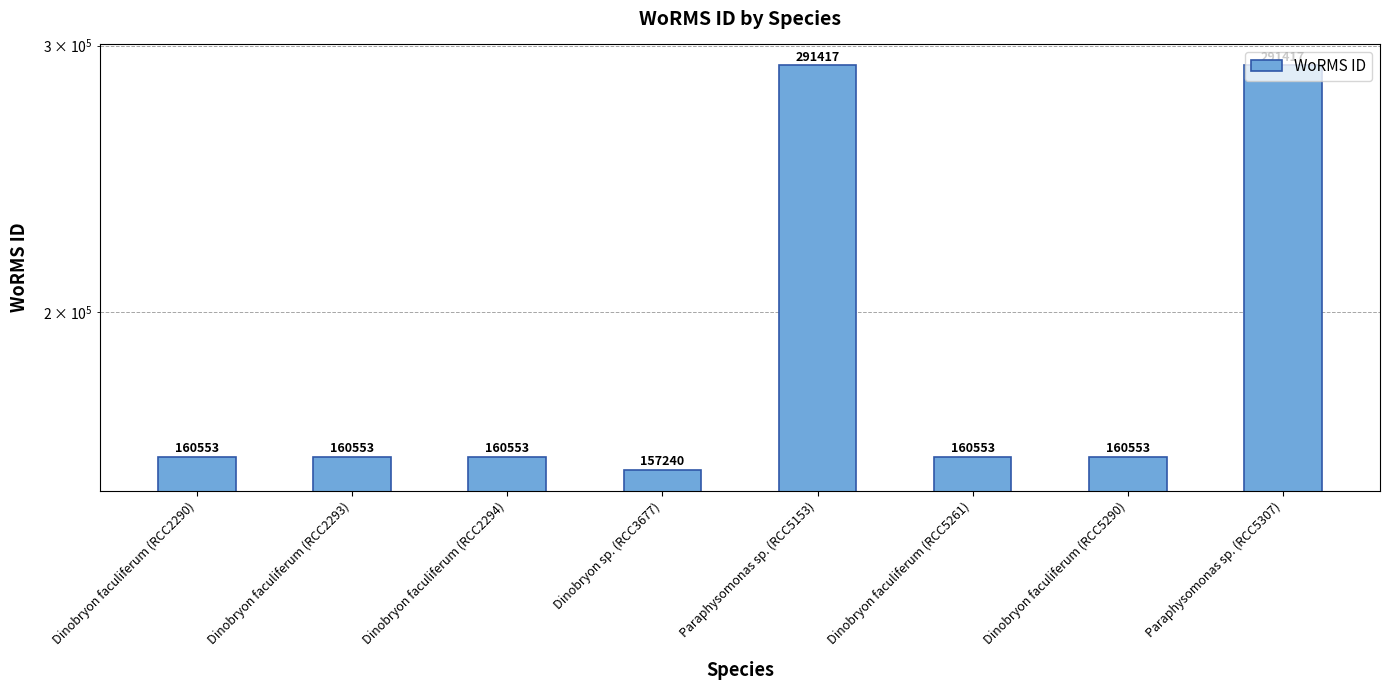

Between Dinobryon faculiferum (RCC2294) and Dinobryon faculiferum (RCC5261), which is larger?

Dinobryon faculiferum (RCC2294)